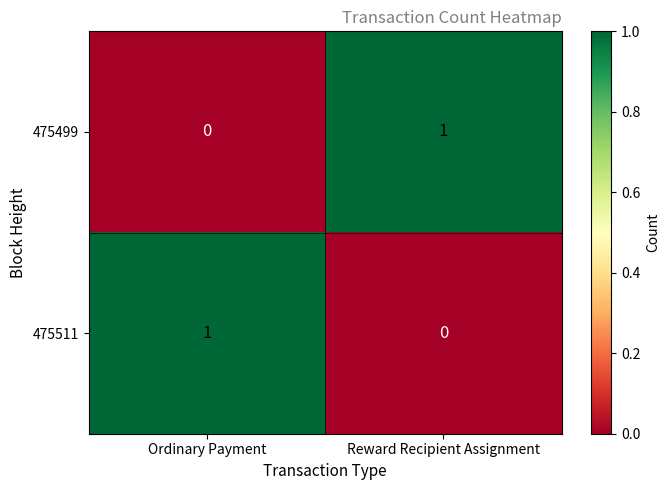

Reading left to right, what are all the values shown in this chart?

475499: 0	1
475511: 1	0